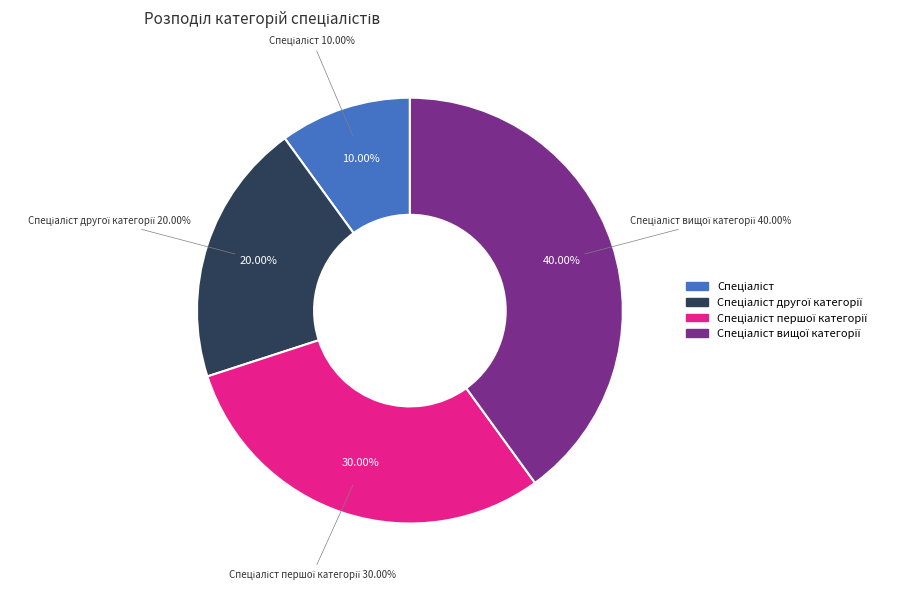

What percentage do Спеціаліст першої категорії and Спеціаліст вищої категорії together represent?

70.0%